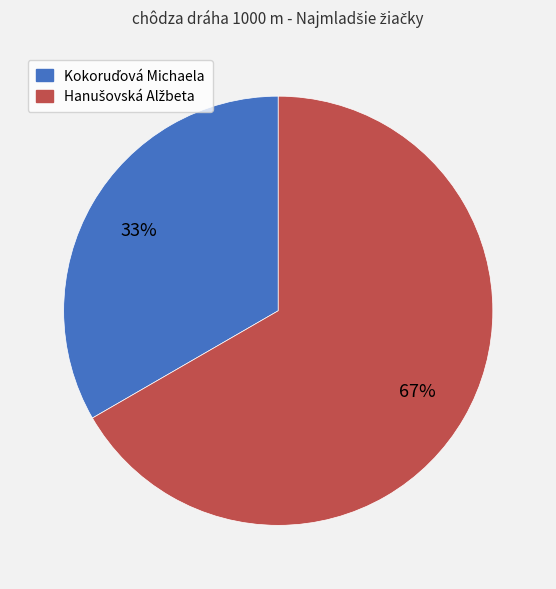

How many slices are in this pie chart?

2